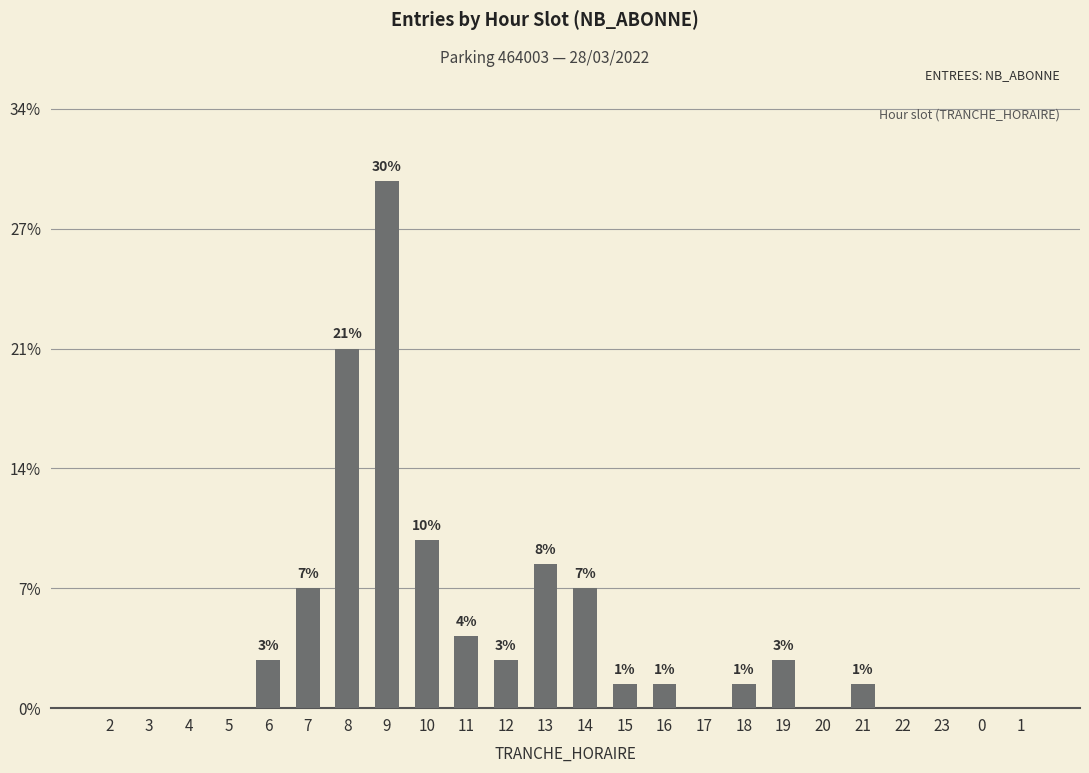

Is it true that the value at 20 is 0?

True